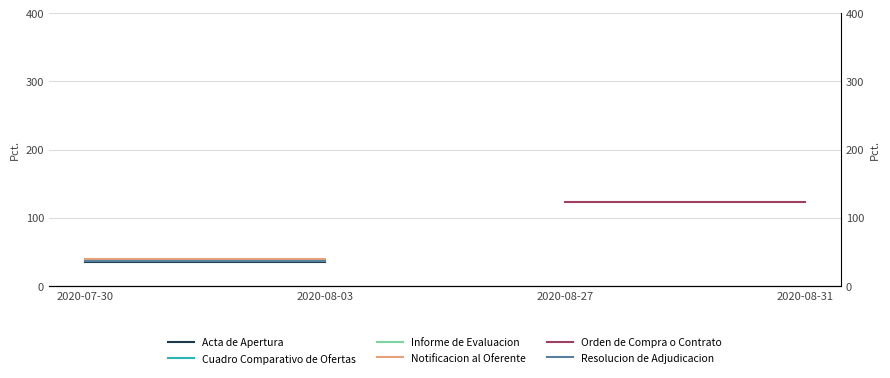

What is the maximum value shown in the chart?

123